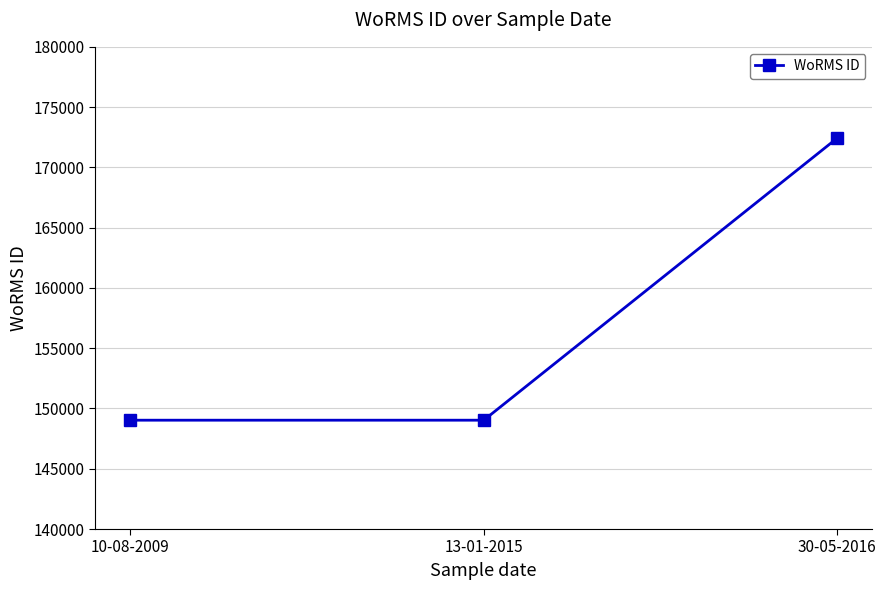

Is it true that the value at 10-08-2009 is 226882?

False